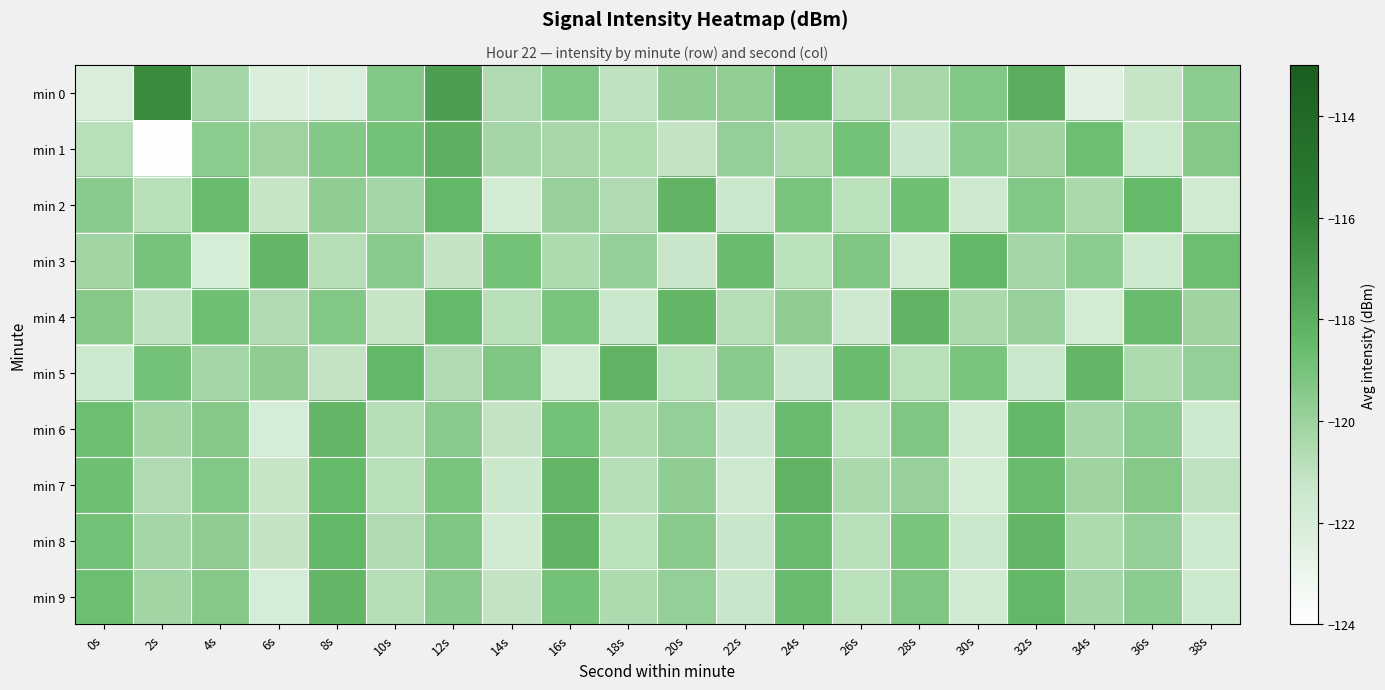

What is the minimum value shown in the chart?

-123.8